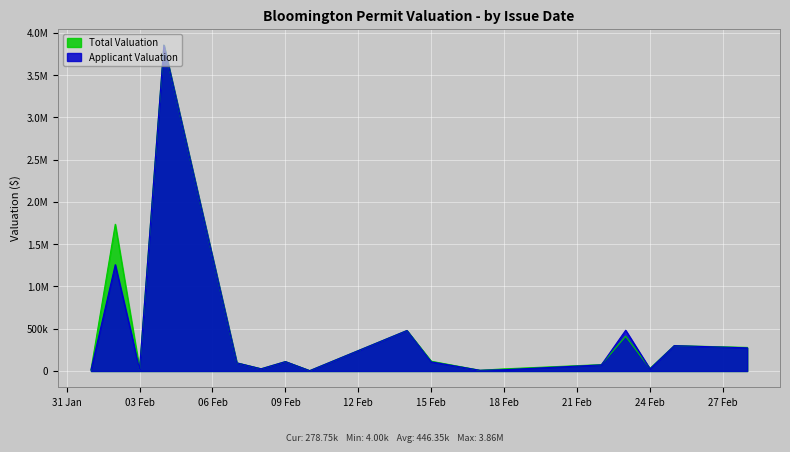

What are all the series names shown in the legend?

Total Valuation, Applicant Valuation